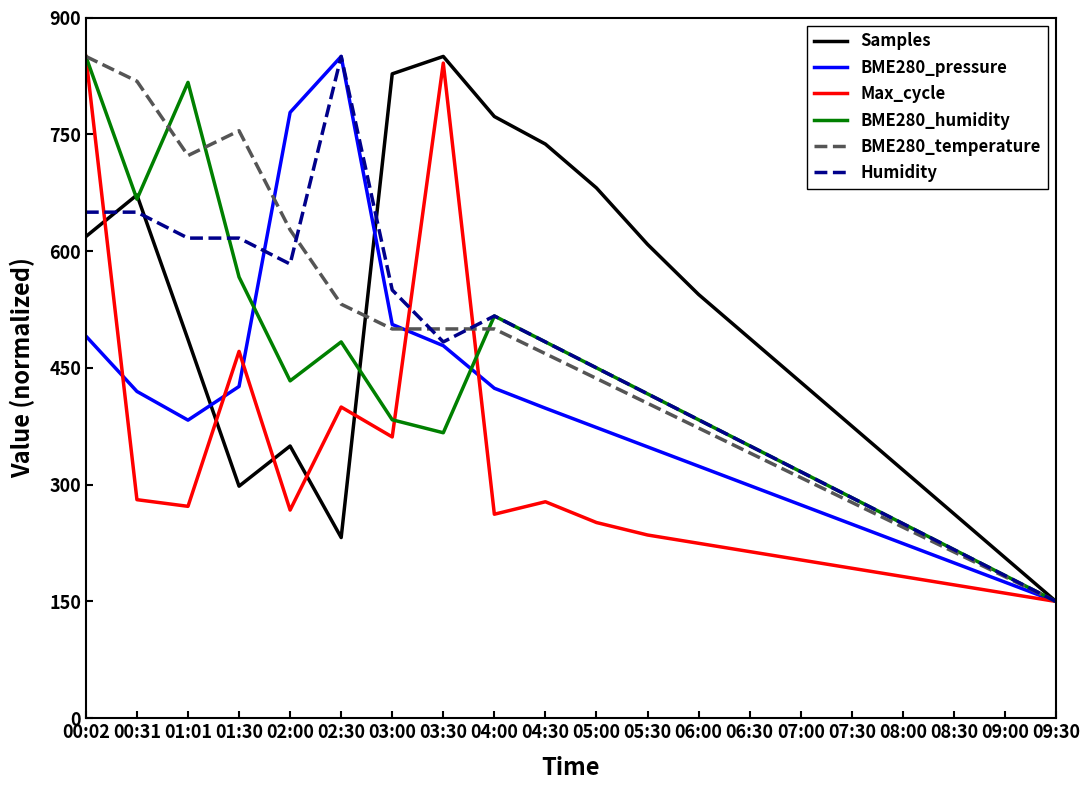

True or false: BME280_humidity and Humidity cross at least once.

True